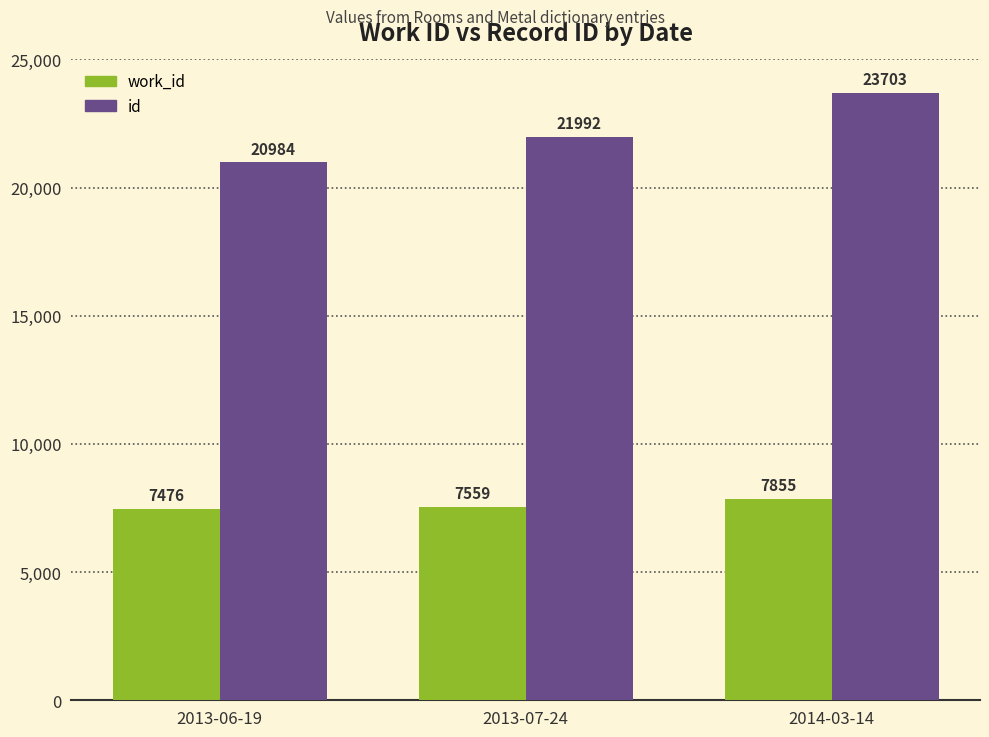

What is the approximate value of id at 2014-03-14, to the nearest 100?

23700